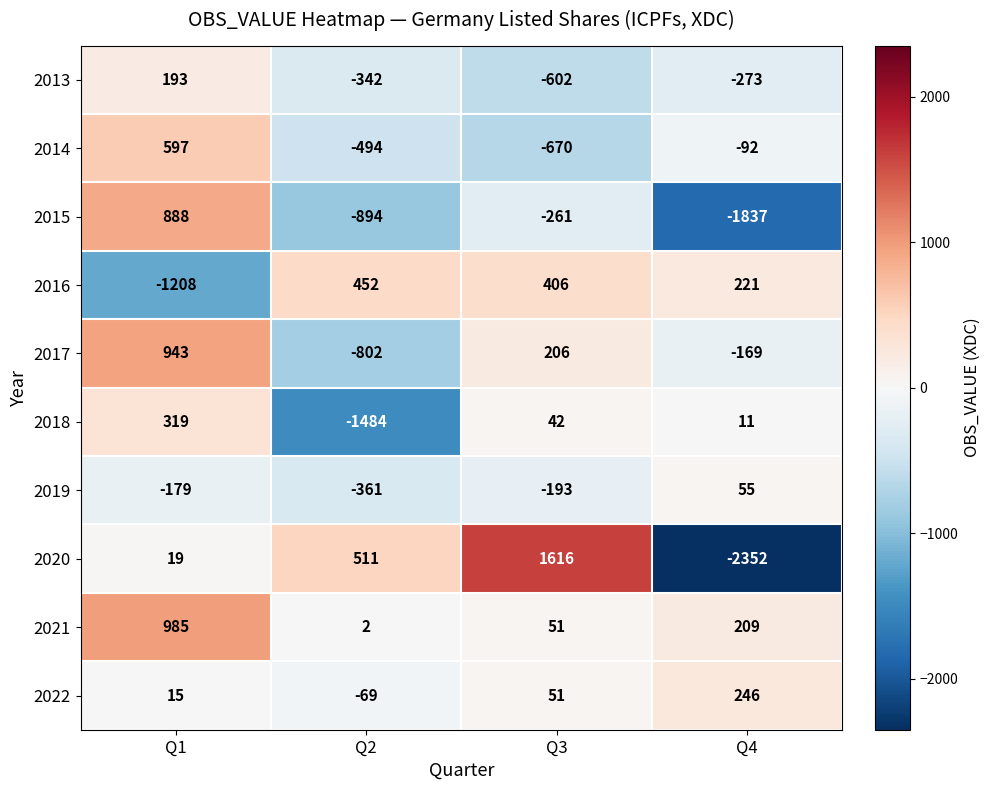

What is the minimum value shown in the chart?

-2352